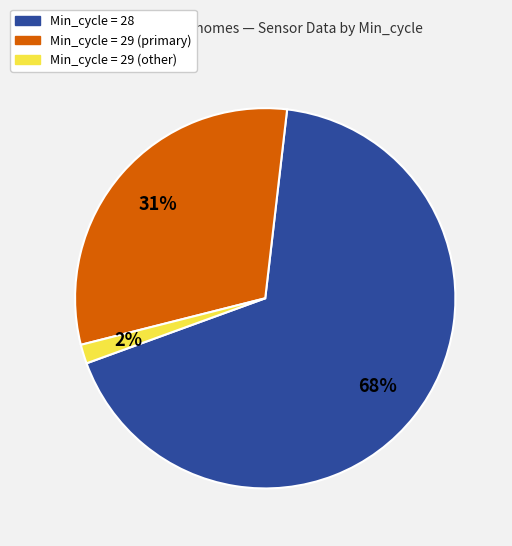

To the nearest percent, what is the average slice percentage?

33%